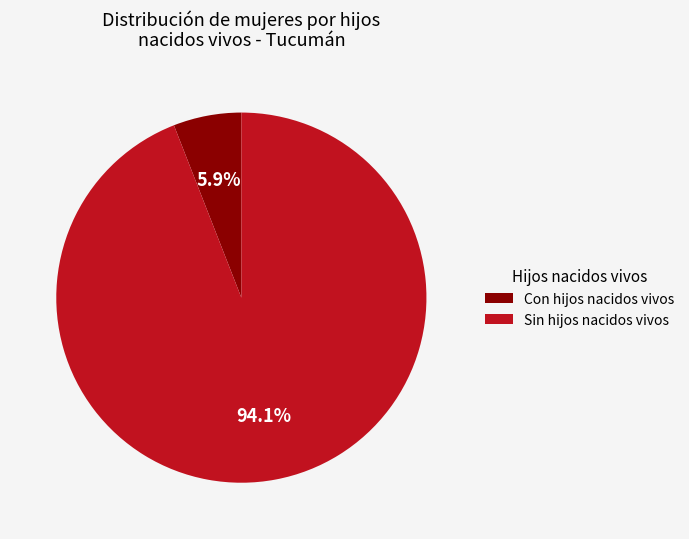

Which slice is the smallest?

Con hijos nacidos vivos